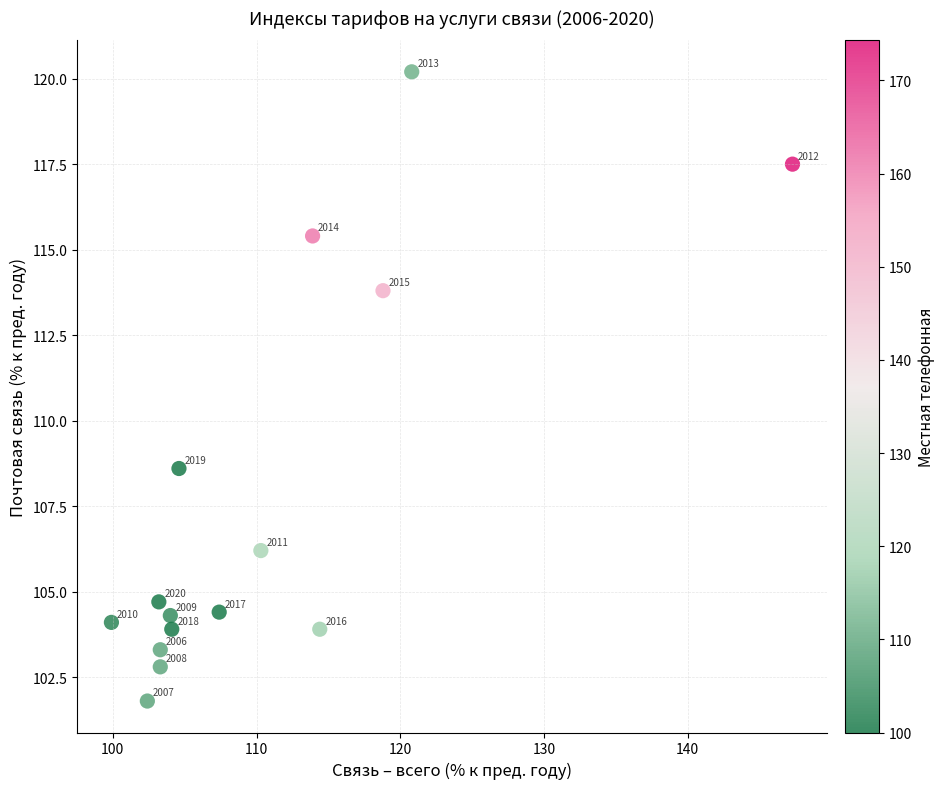

What is the range of Y values (max minus min)?

18.4